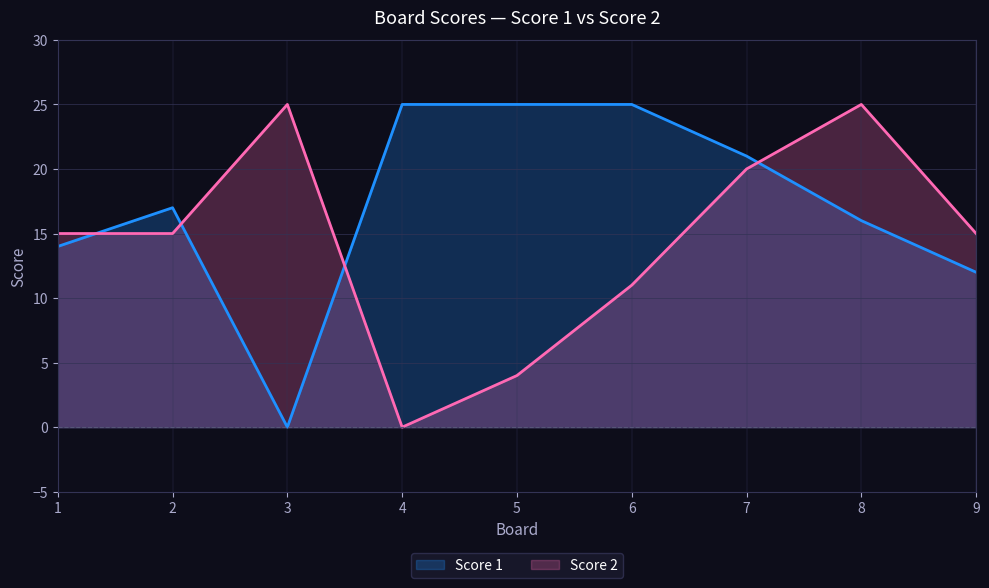

List the labels in order of Score 2 value, smallest first.

4, 5, 6, 1, 2, 9, 7, 3, 8